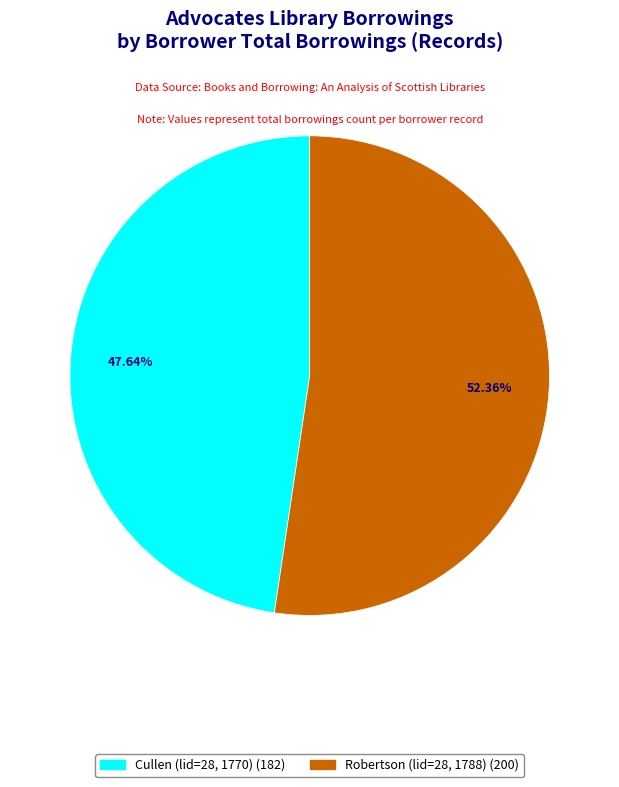

To the nearest percent, what is the average slice percentage?

50%